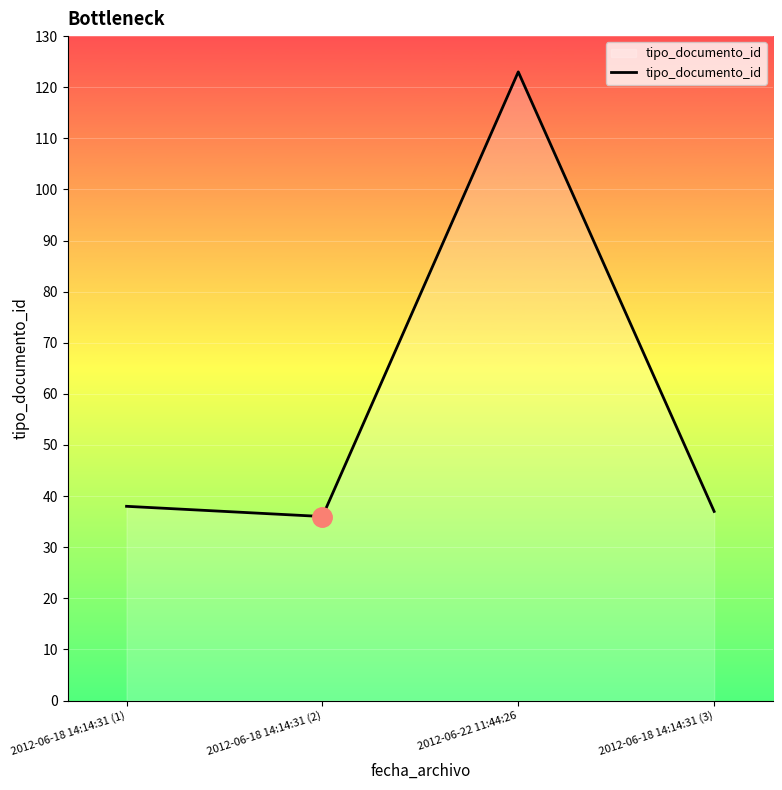

Approximately how many times larger is the value at 2012-06-22 11:44:26 compared to 2012-06-18 14:14:31 (3)?

3.3